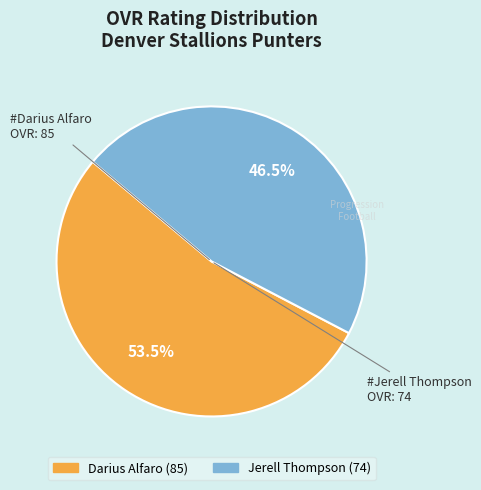

Which has a higher value, Jerell Thompson or Darius Alfaro?

Darius Alfaro